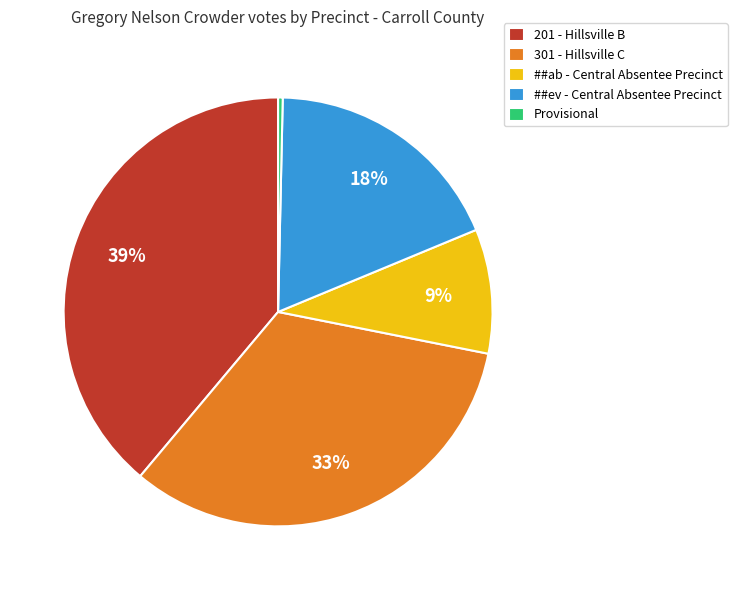

Between Provisional and 201 - Hillsville B, which is larger?

201 - Hillsville B